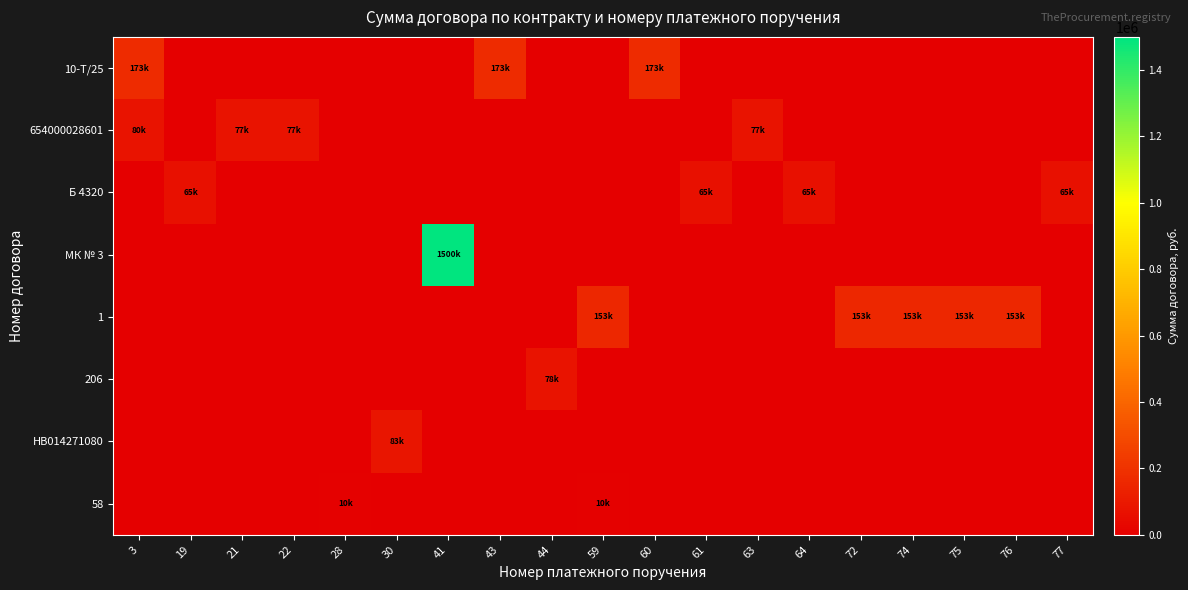

What is the total value across all series at 22?

77100.0